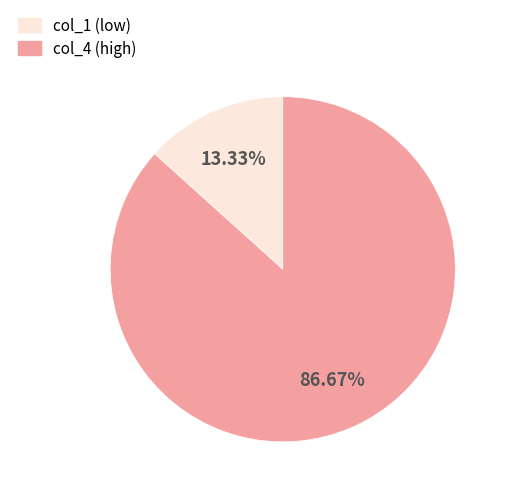

To the nearest percent, what is the difference between the largest and smallest slice percentages?

73%